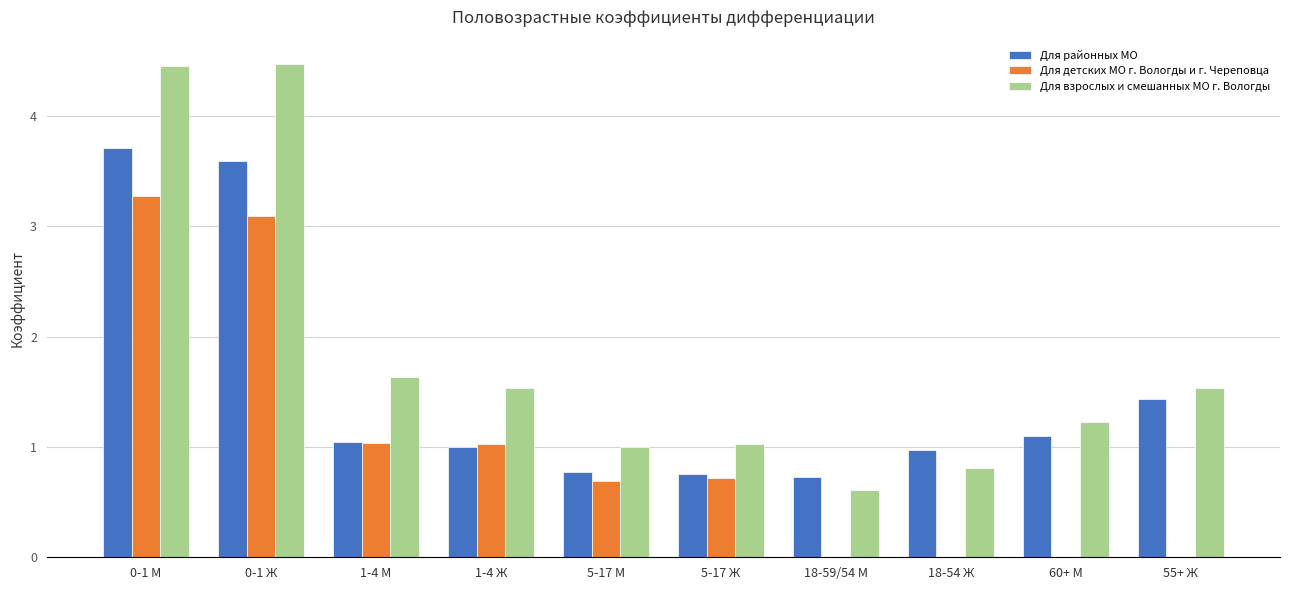

What is the highest value of the Для детских МО г. Вологды и г. Череповца series?

3.3